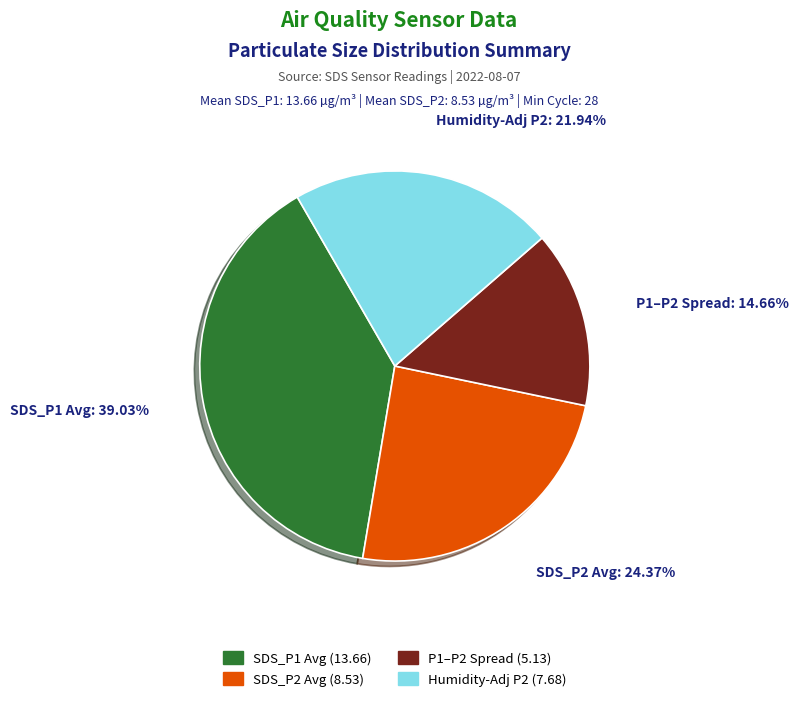

Is there any slice that represents more than half of the pie?

No